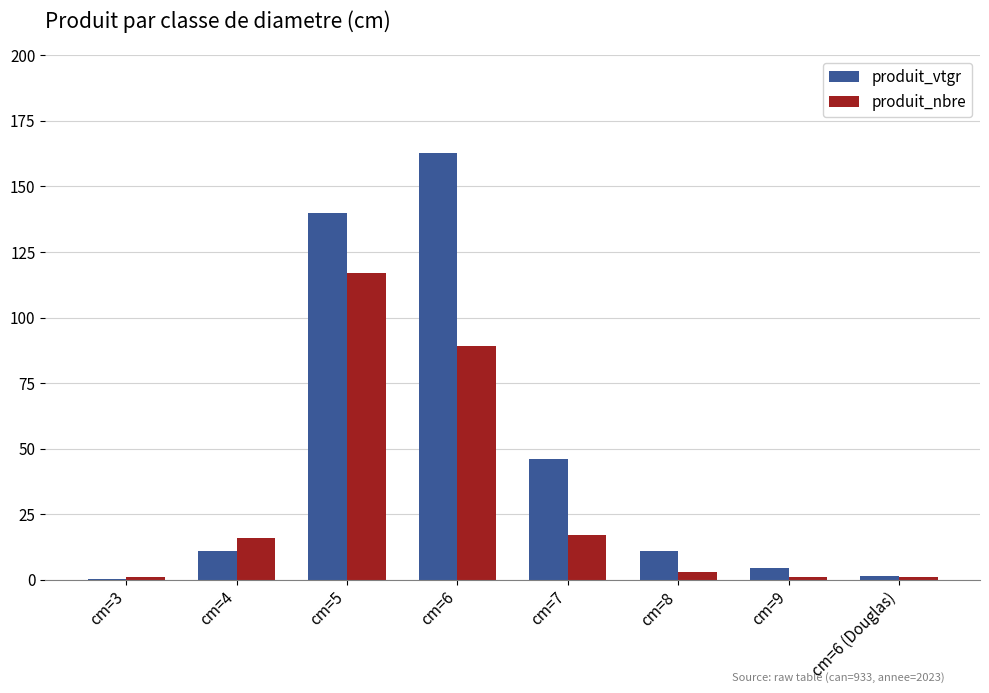

What is the total value across all series at cm=6?

251.7